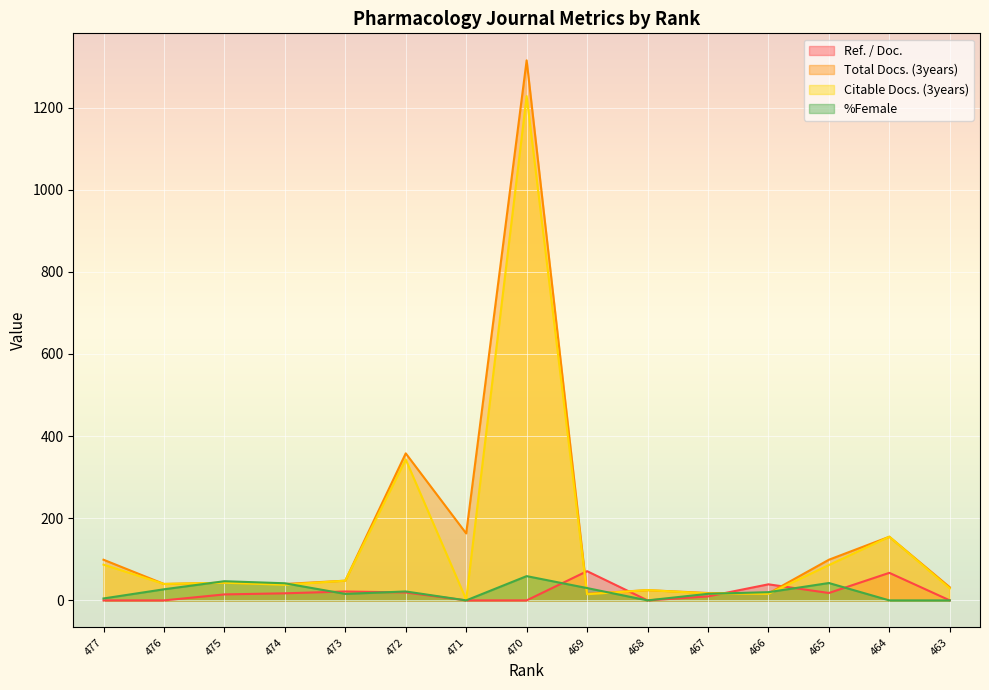

What is the difference between the Total Docs. (3years) values at 474 and 469?

24.0